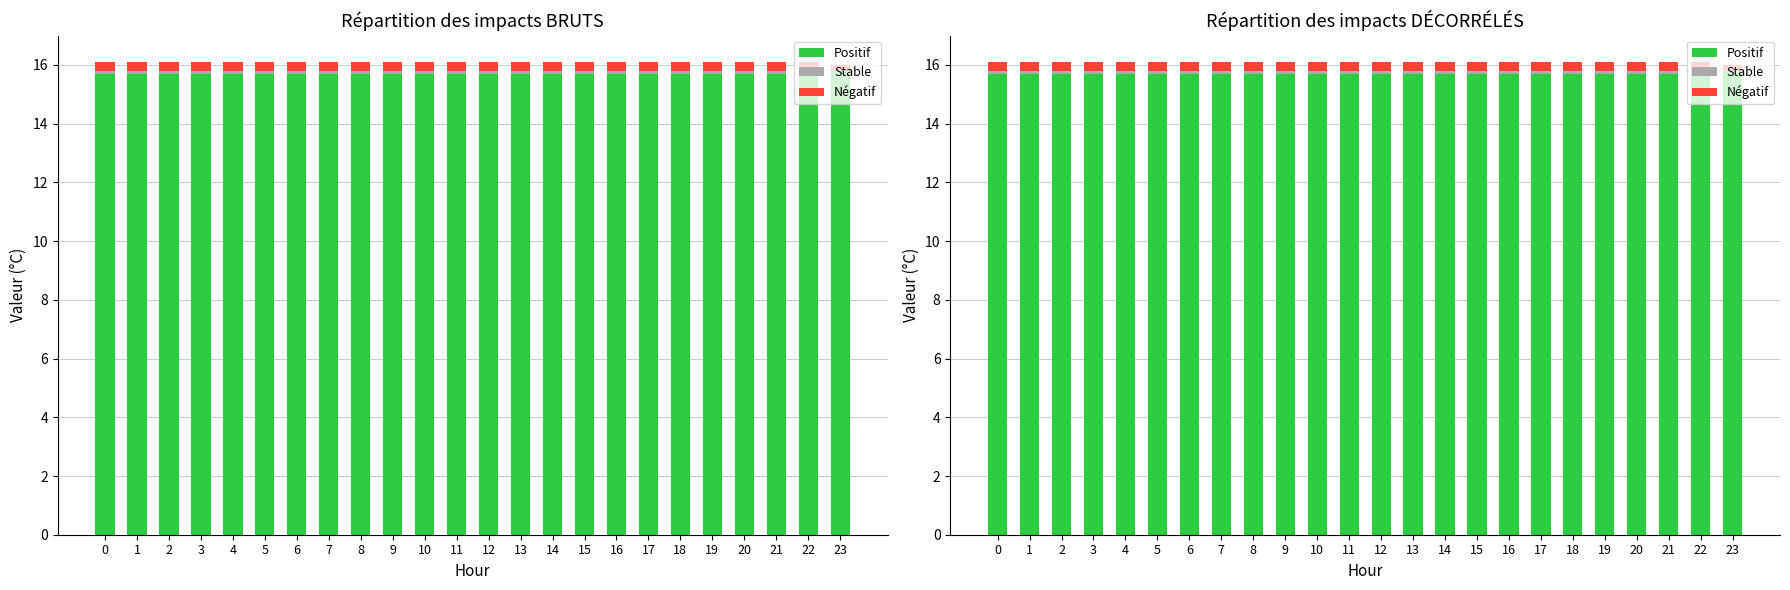

Which series changed the most between 2 and 9?

Positif